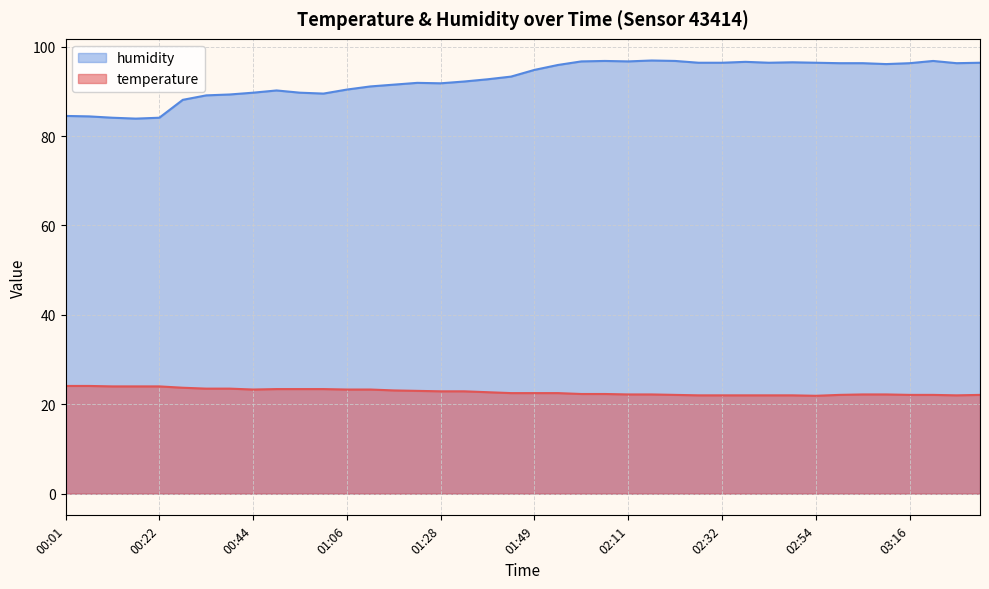

What are all the series names shown in the legend?

temperature, humidity